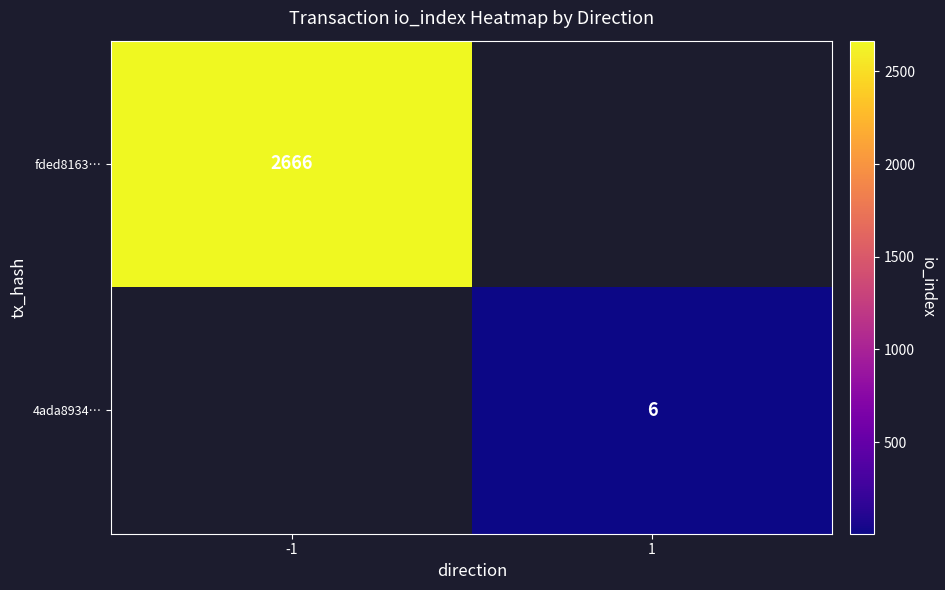

How many distinct data groups are displayed?

2